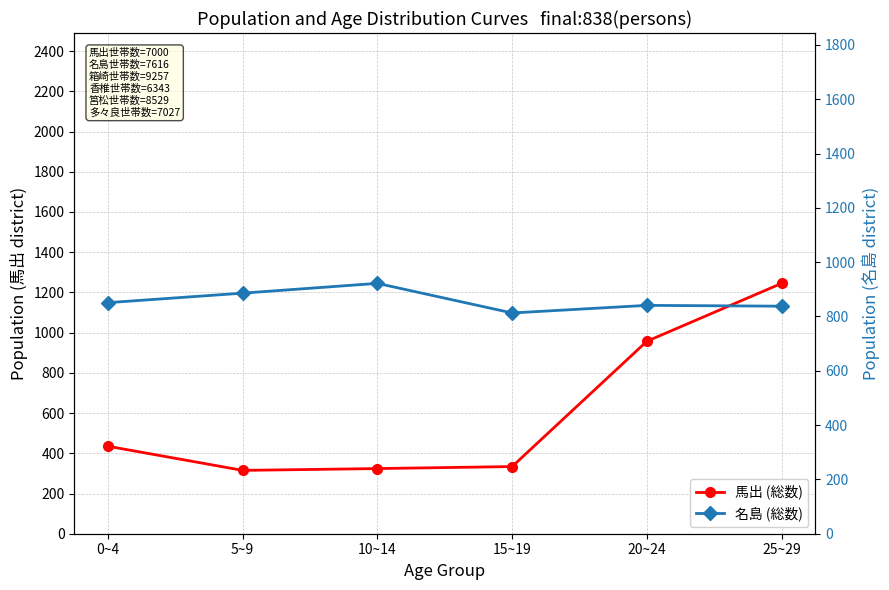

What is the total value across all series at 5~9?

1201